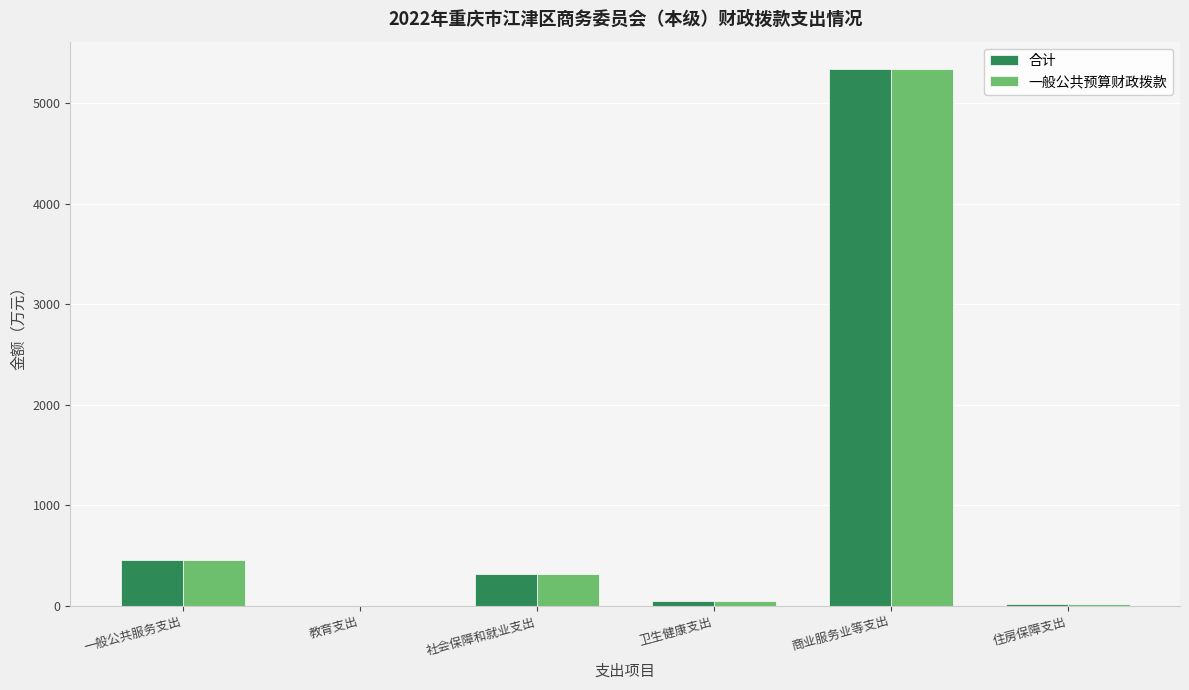

Where is 合计 nearest to the value 2674?

一般公共服务支出